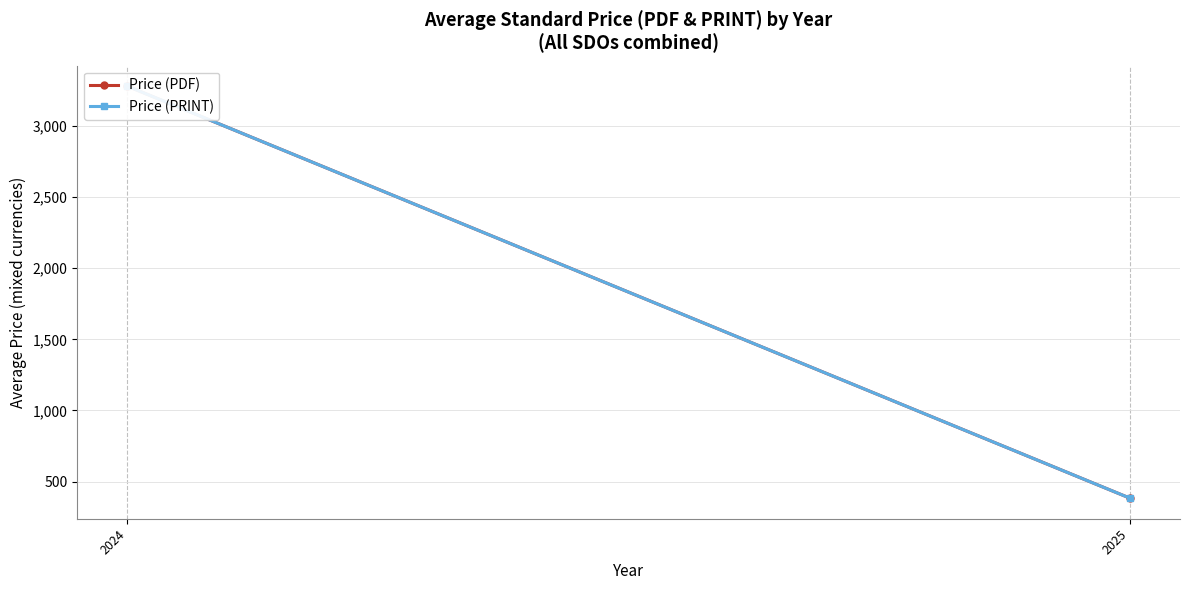

What is the difference between the Price (PRINT) values at 2025 and 2024?

2896.3